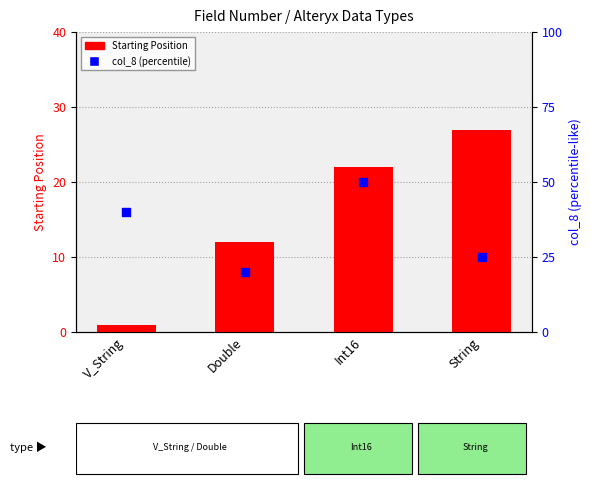

What is the total value across all series at V_String?

41